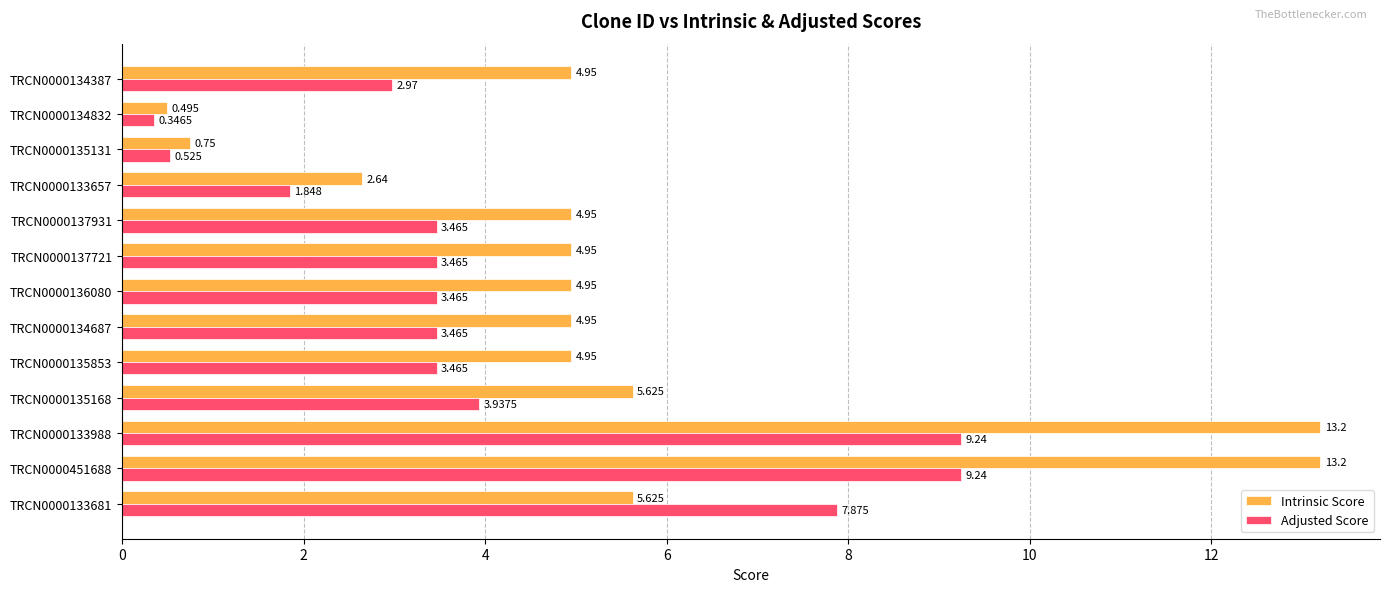

At which category does the chart reach its minimum across all series?

TRCN0000134832